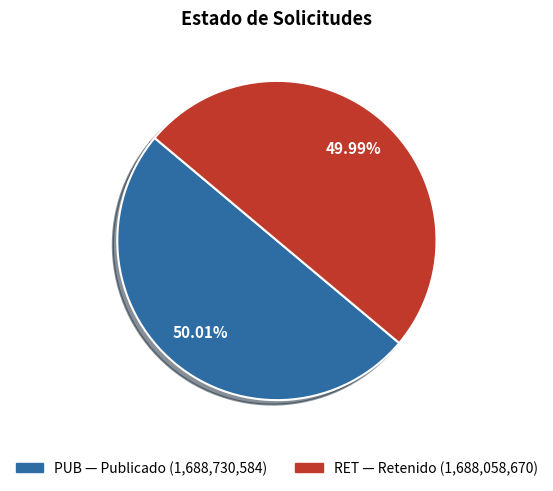

Is it true that RET is 37% of the pie?

False